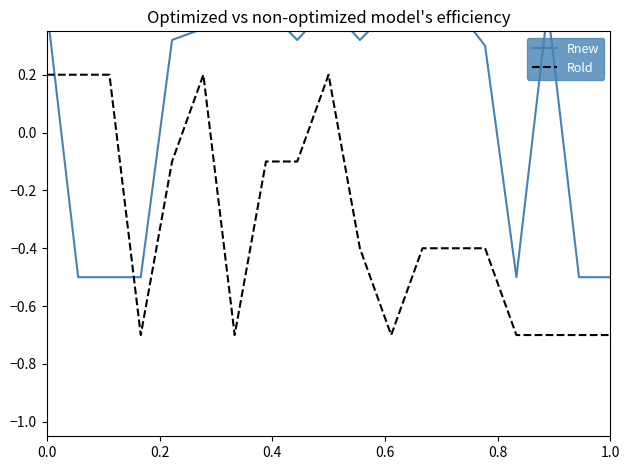

Reading right to left, what are all the values shown in this chart?

Rnew: -0.5	-0.5	0.4	-0.5	0.3	0.4	0.4	0.4	0.3	0.4	0.3	0.4	0.4	0.4	0.3	-0.5	-0.5	-0.5	0.4
Rold: -0.7	-0.7	-0.7	-0.7	-0.4	-0.4	-0.4	-0.7	-0.4	0.2	-0.1	-0.1	-0.7	0.2	-0.1	-0.7	0.2	0.2	0.2